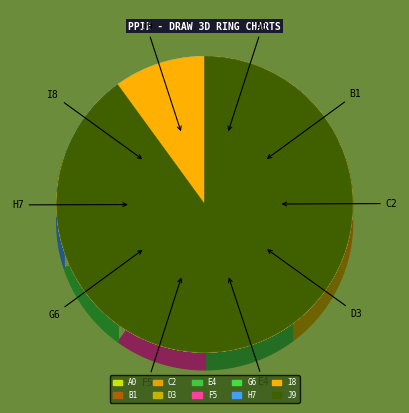

True or false: 350.2292 accounts for 1% of the total.

False